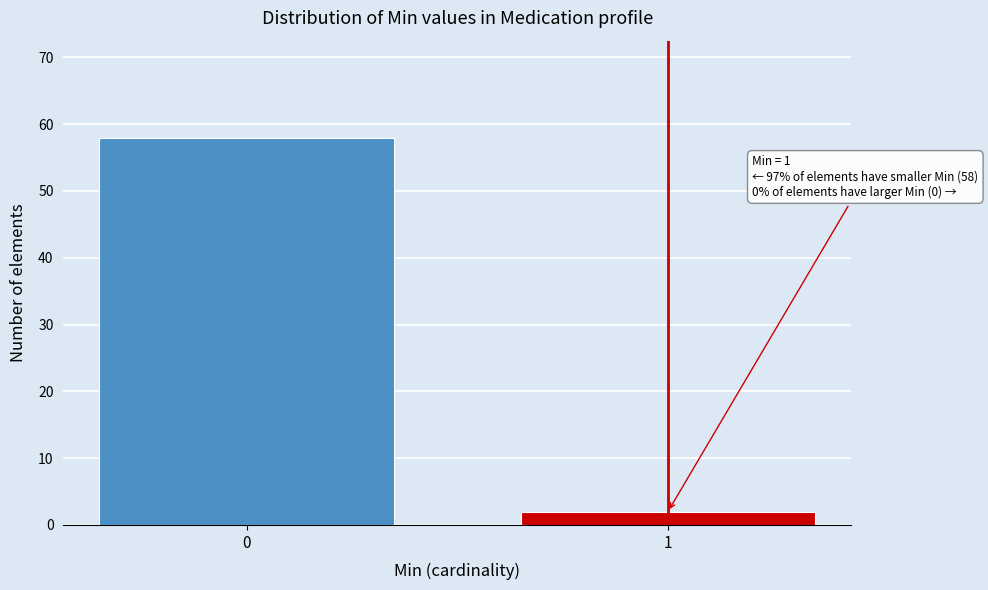

Reading left to right, transcribe all the data shown in this chart.

58	2